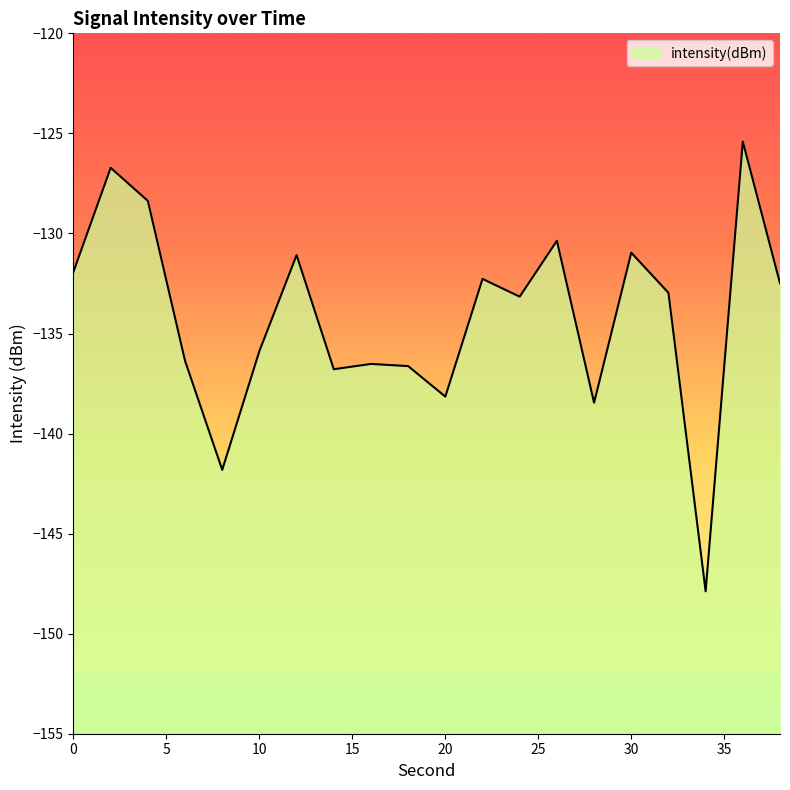

Reading right to left, transcribe all the data shown in this chart.

-132.5	-125.4	-147.9	-133.0	-131.0	-138.5	-130.4	-133.2	-132.3	-138.2	-136.6	-136.5	-136.8	-131.1	-135.9	-141.8	-136.4	-128.4	-126.7	-131.9